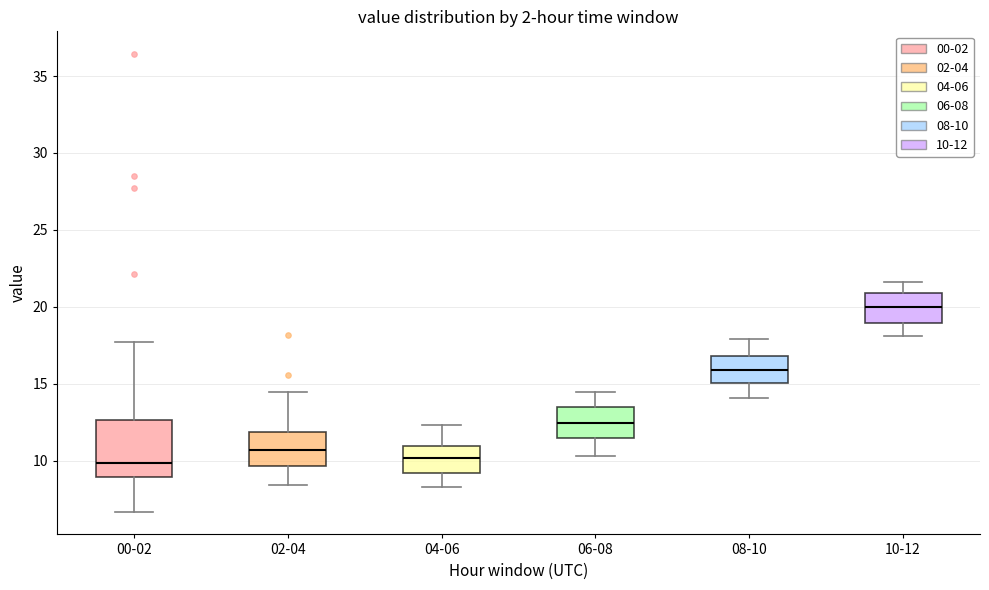

Reading left to right, read every box against the y-axis: the position of its median line, the range the box covers, and the ends of its whiskers. The values are not printed on the chart, so give them approximately, as read against the axis.

00-02: median 10.0, box 9.0 to 12.5, whiskers 6.5 to 17.5
02-04: median 10.5, box 9.5 to 12.0, whiskers 8.5 to 14.5
04-06: median 10.0, box 9.0 to 11.0, whiskers 8.5 to 12.5
06-08: median 12.5, box 11.5 to 13.5, whiskers 10.5 to 14.5
08-10: median 16.0, box 15.0 to 17.0, whiskers 14.0 to 18.0
10-12: median 20.0, box 19.0 to 21.0, whiskers 18.0 to 21.5